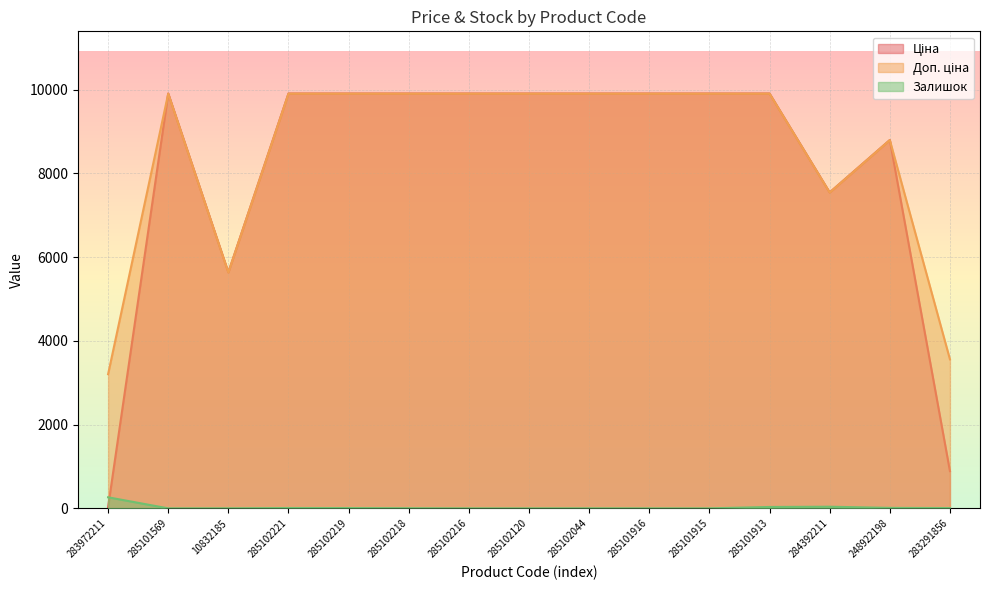

Which has a higher value, 285101915 or 285102221?

285101915